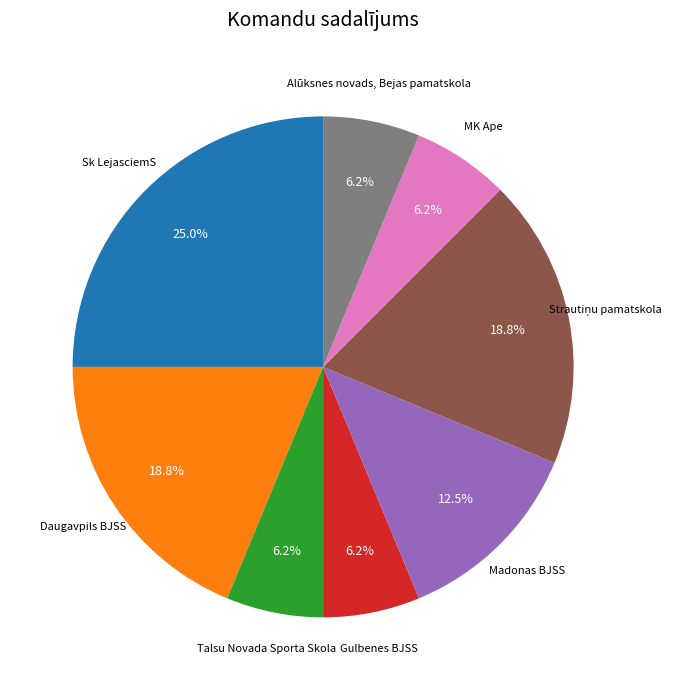

Is there any slice that represents more than half of the pie?

No